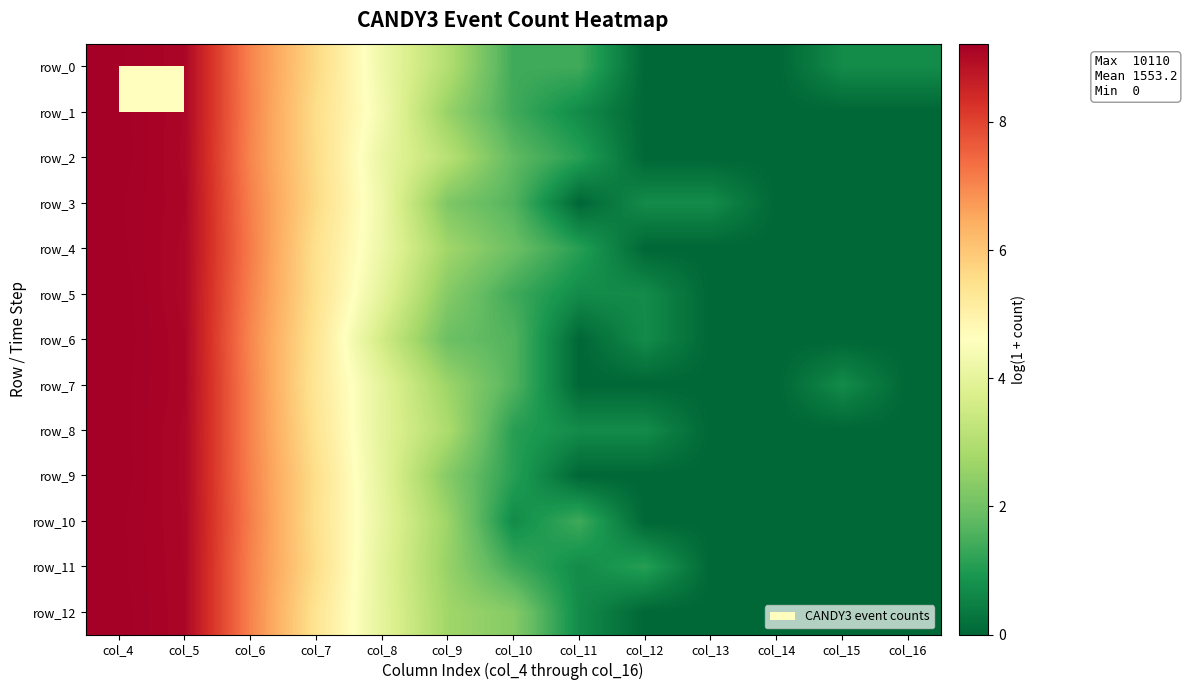

How many data points in row_0 are less than 1?

5